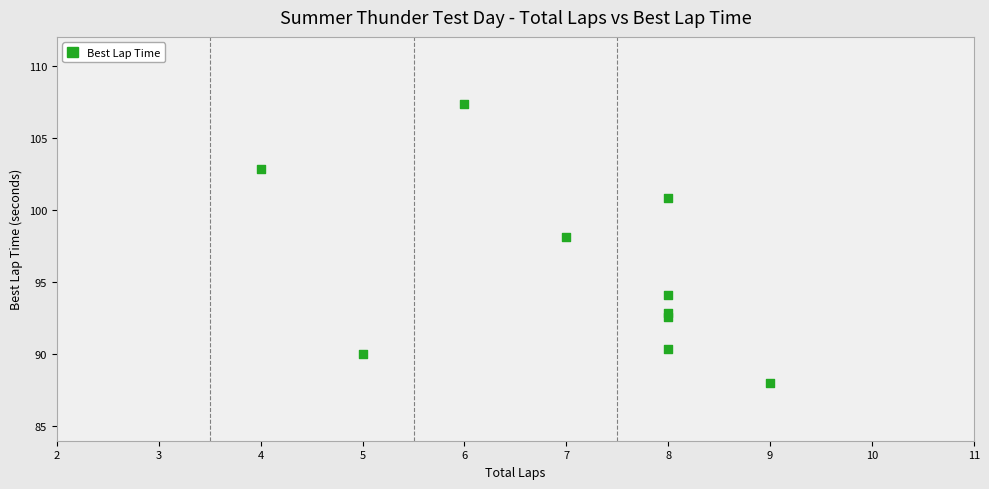

What Y value in the scatter plot is closest to 97?

98.1